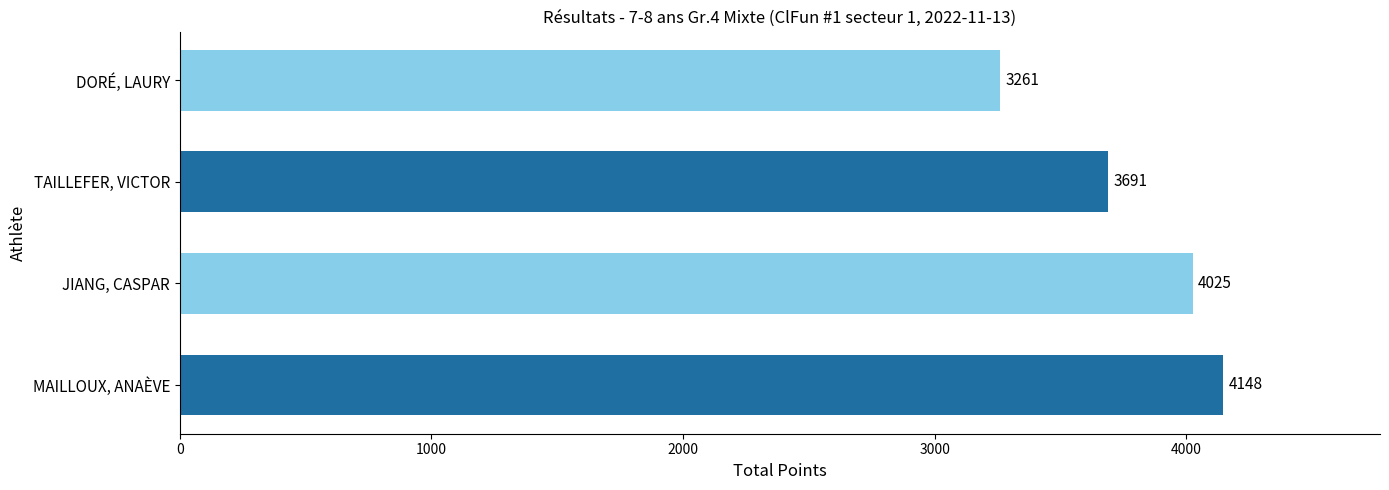

What is the average value?

3781